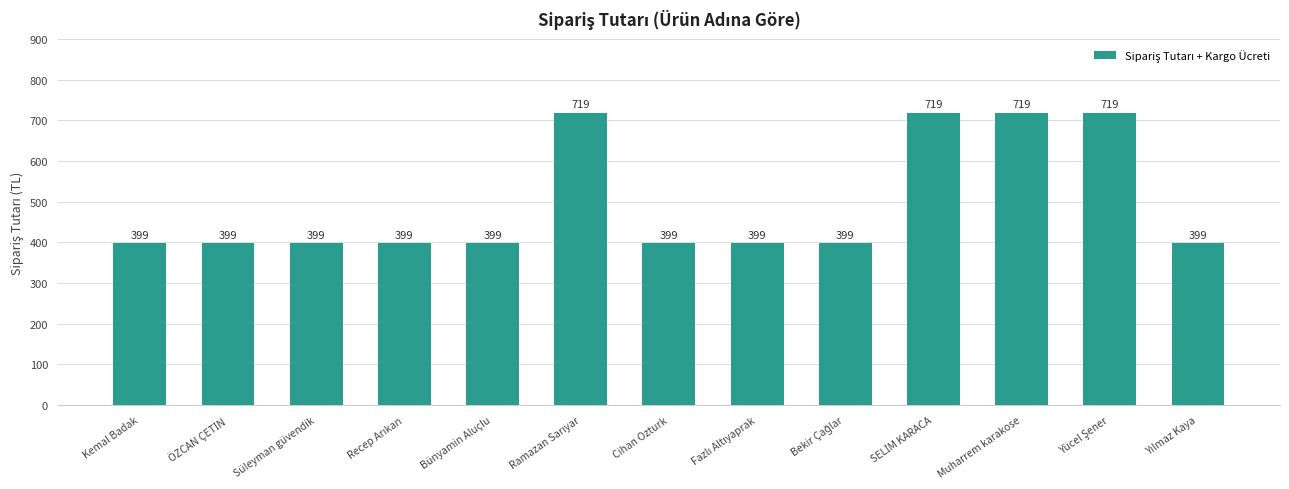

What is the maximum value shown in the chart?

719